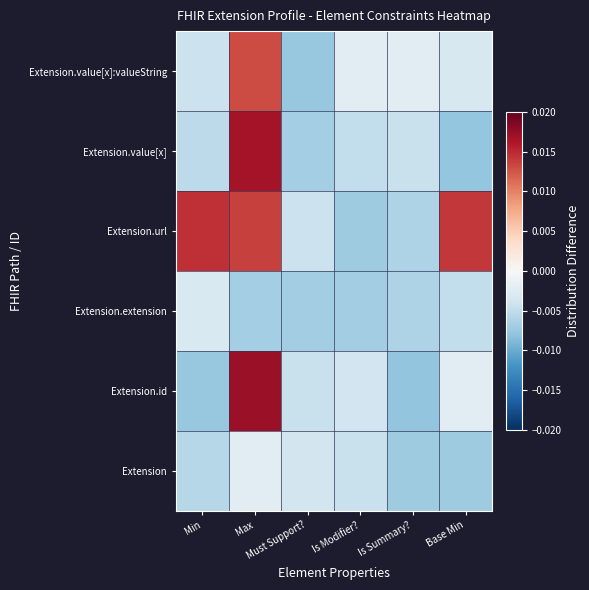

Count the number of categories in the chart.

6